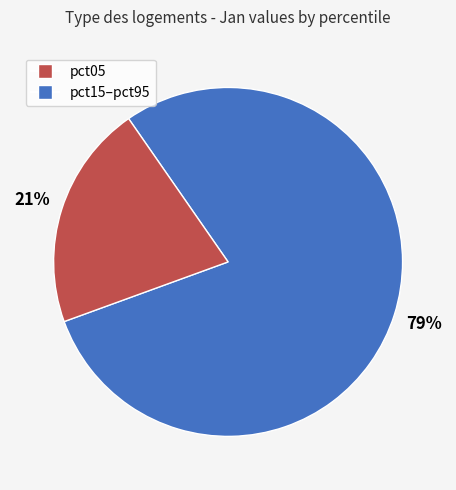

To the nearest percent, what is the difference between the largest and smallest slice percentages?

58%